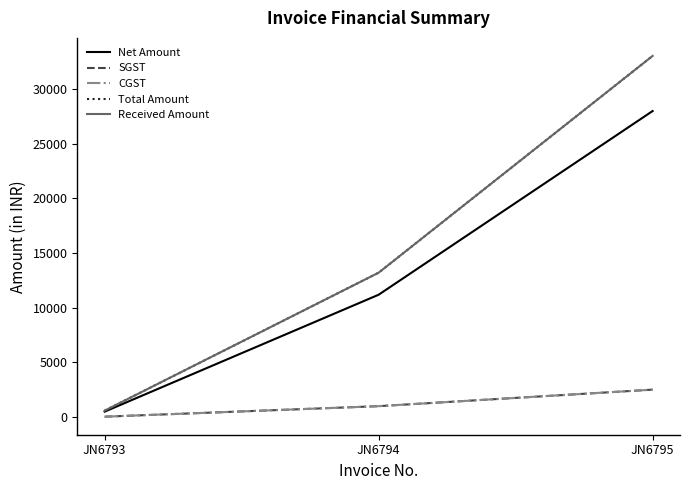

The value of Total Amount at JN6793 is 600.0. True or false?

True